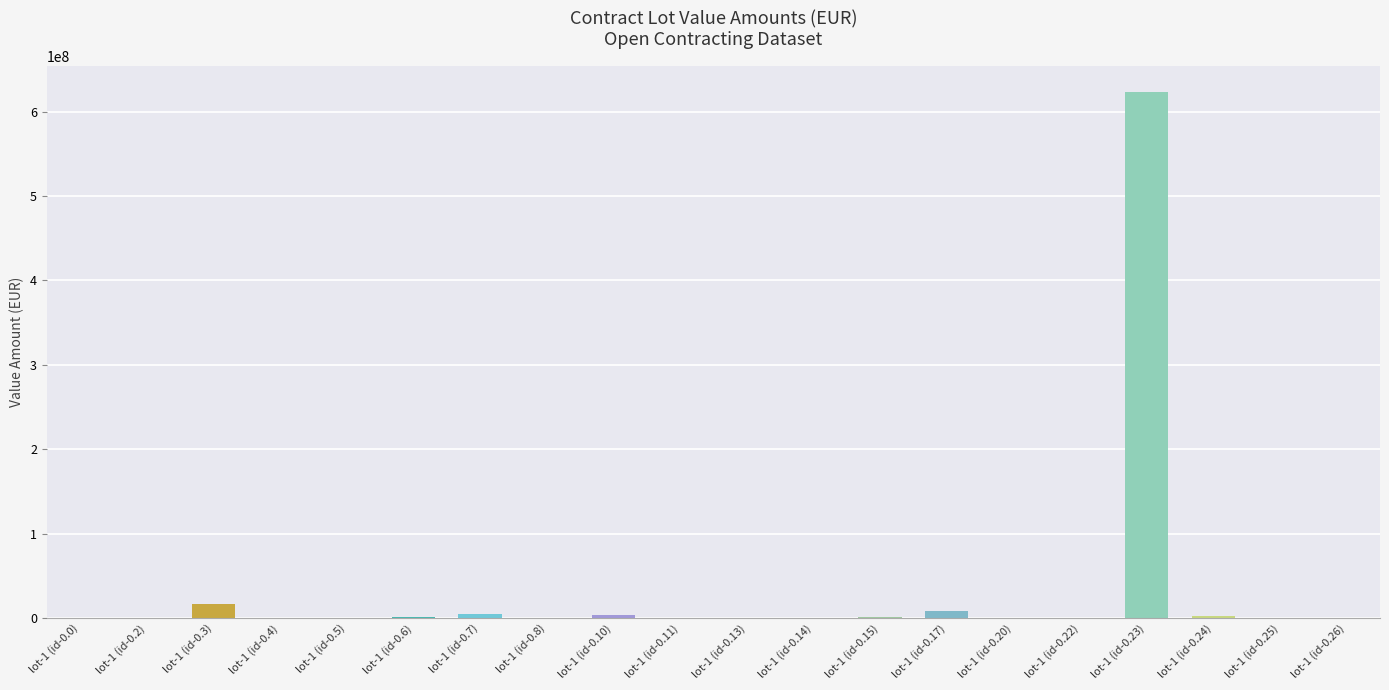

The value at lot-1 (id-0.20) is 173000. True or false?

True